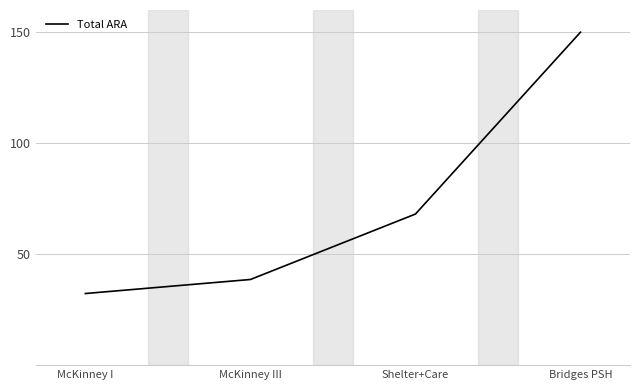

True or false: the data has more than 2 interior local peaks.

False